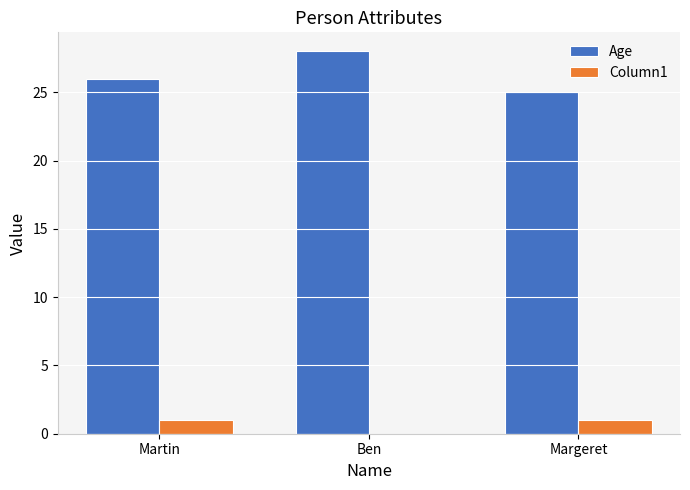

What is the sum of all Age values?

79